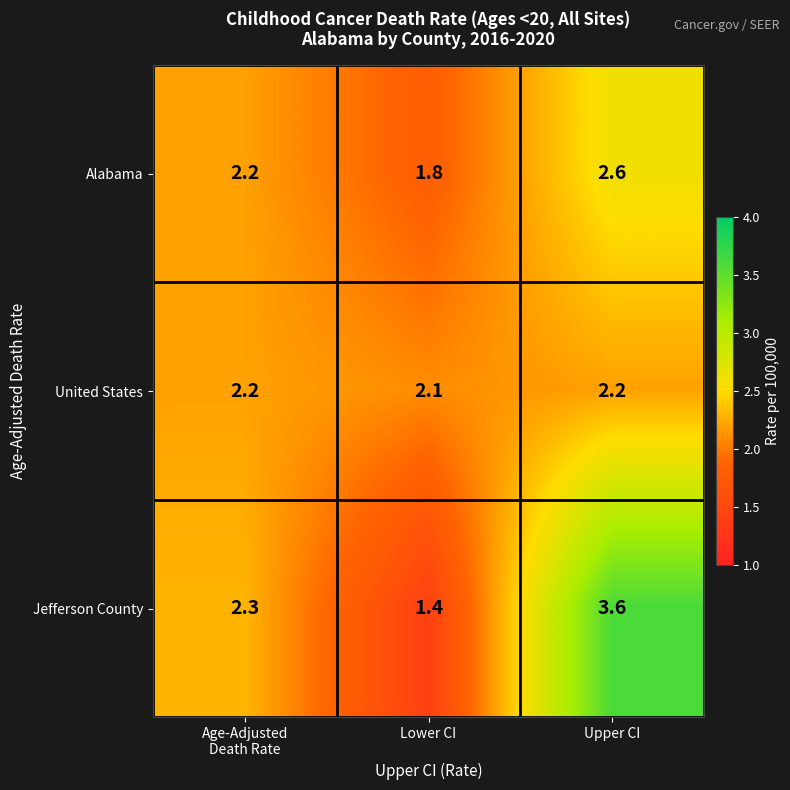

True or false: Jefferson County has a value of 3.6 at Upper CI.

True